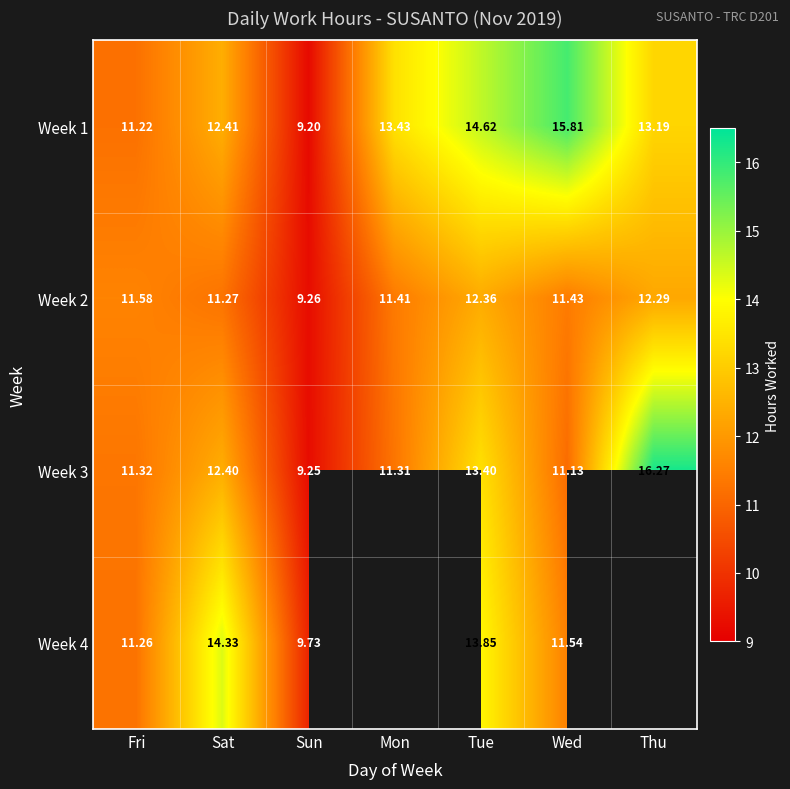

Which category has the highest value across all series?

Thu